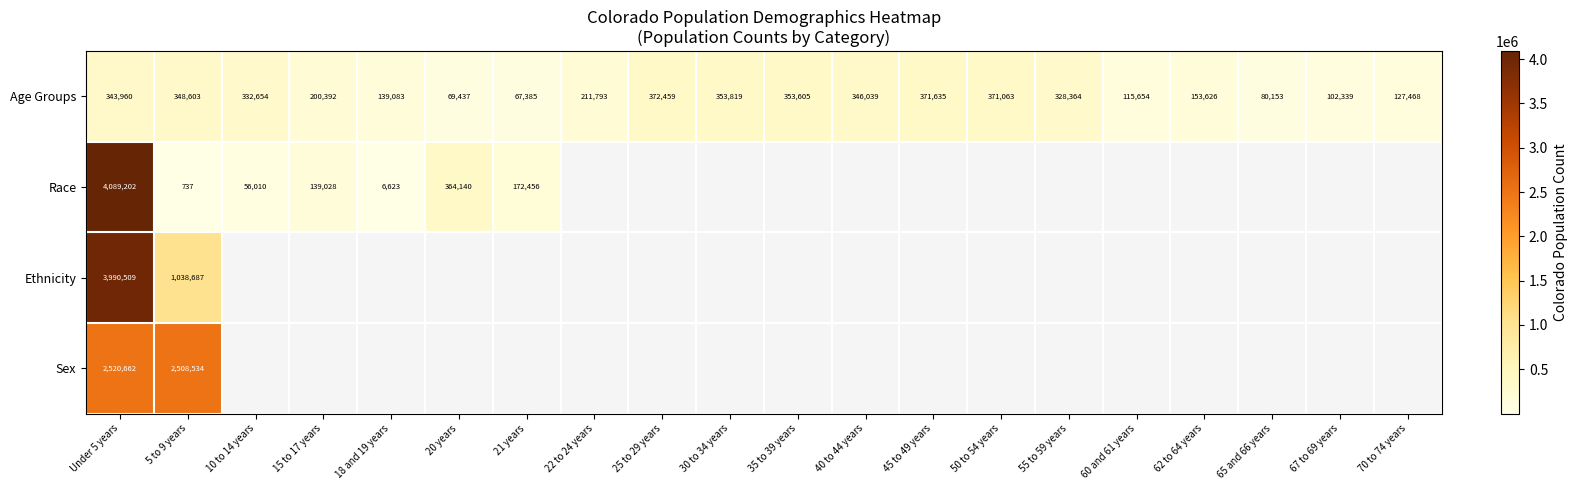

Is it true that Ethnicity equals 1065940 at Under 5 years?

False